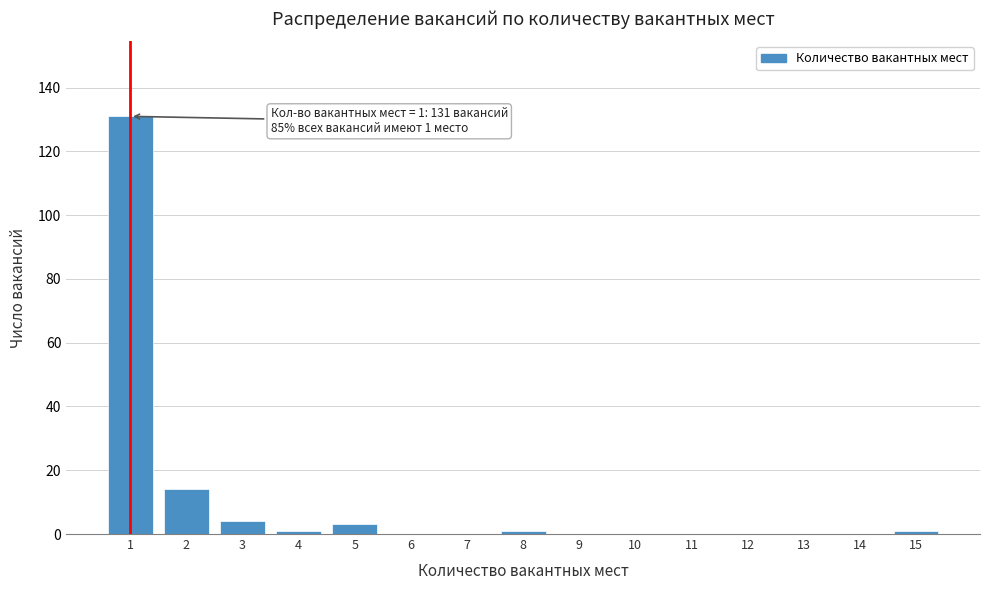

Reading left to right, extract all data points from this chart.

1=131	2=14	3=4	4=1	5=3	6=0	7=0	8=1	9=0	10=0	11=0	12=0	13=0	14=0	15=1